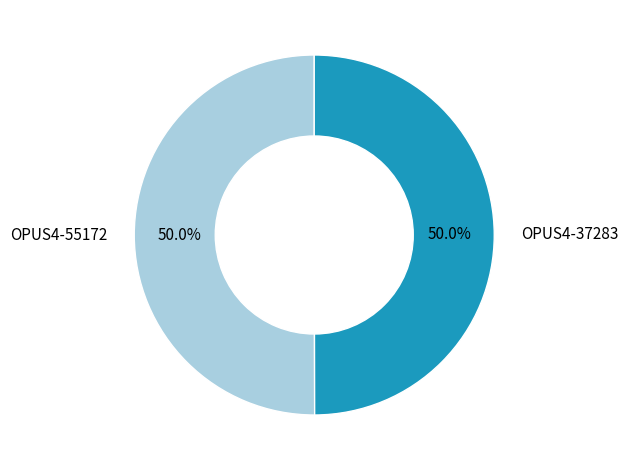

Count the number of slices in the pie.

2